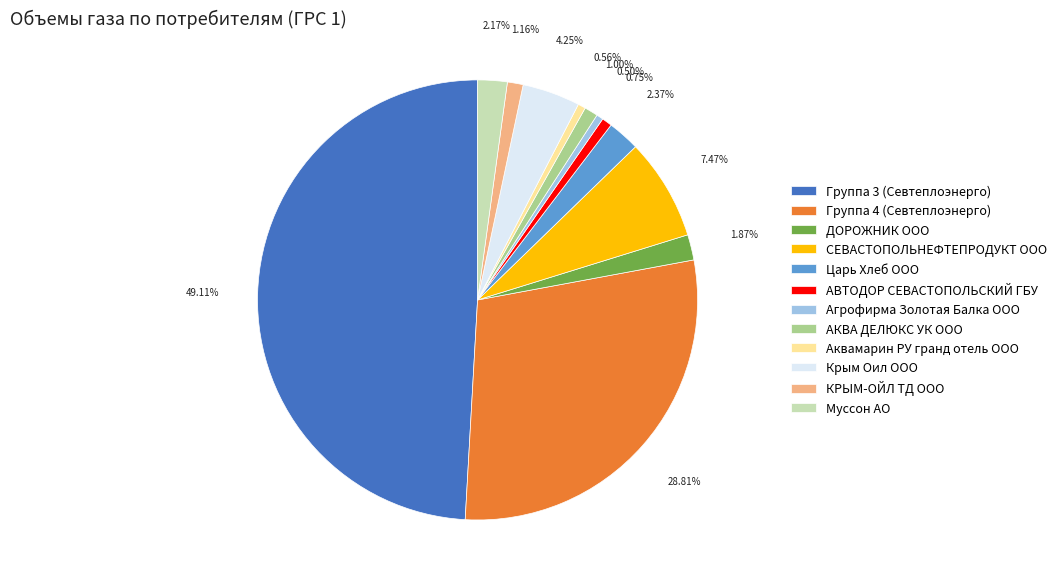

Count the number of slices in the pie.

12